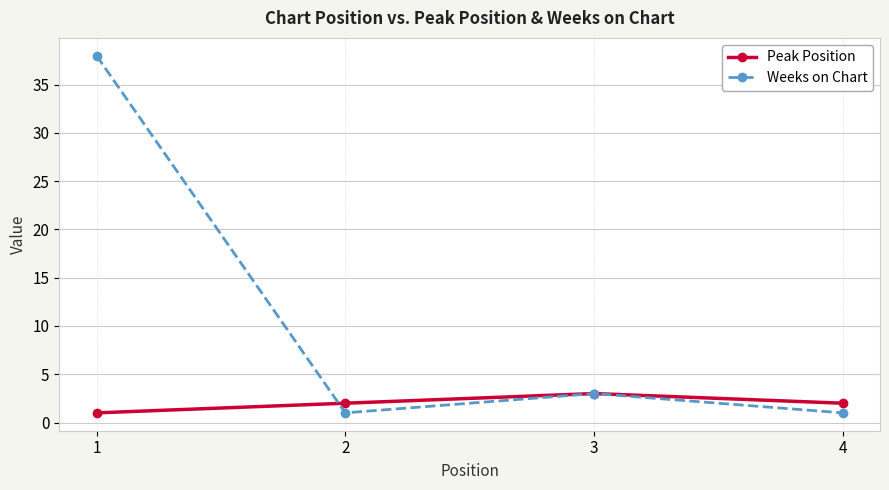

Count the number of categories in the chart.

4